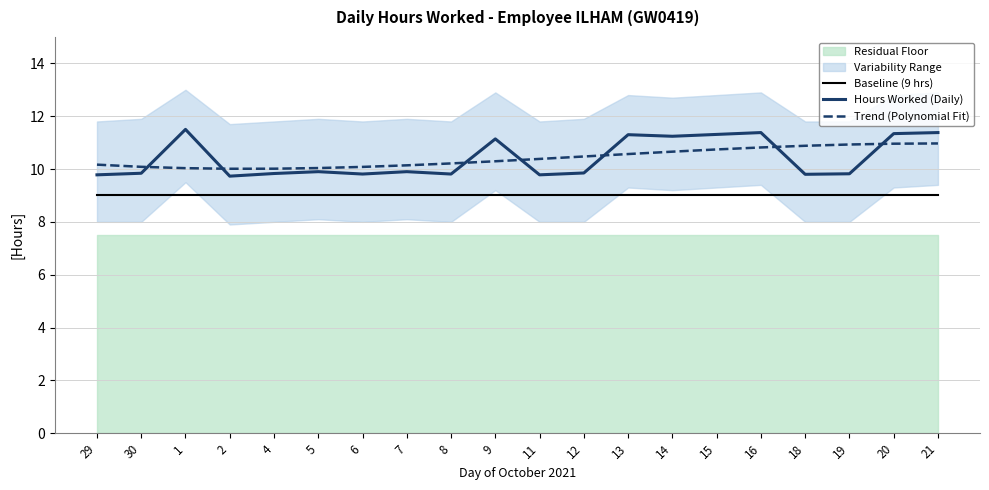

Which series has the largest total across all categories?

Hours Worked (Daily)